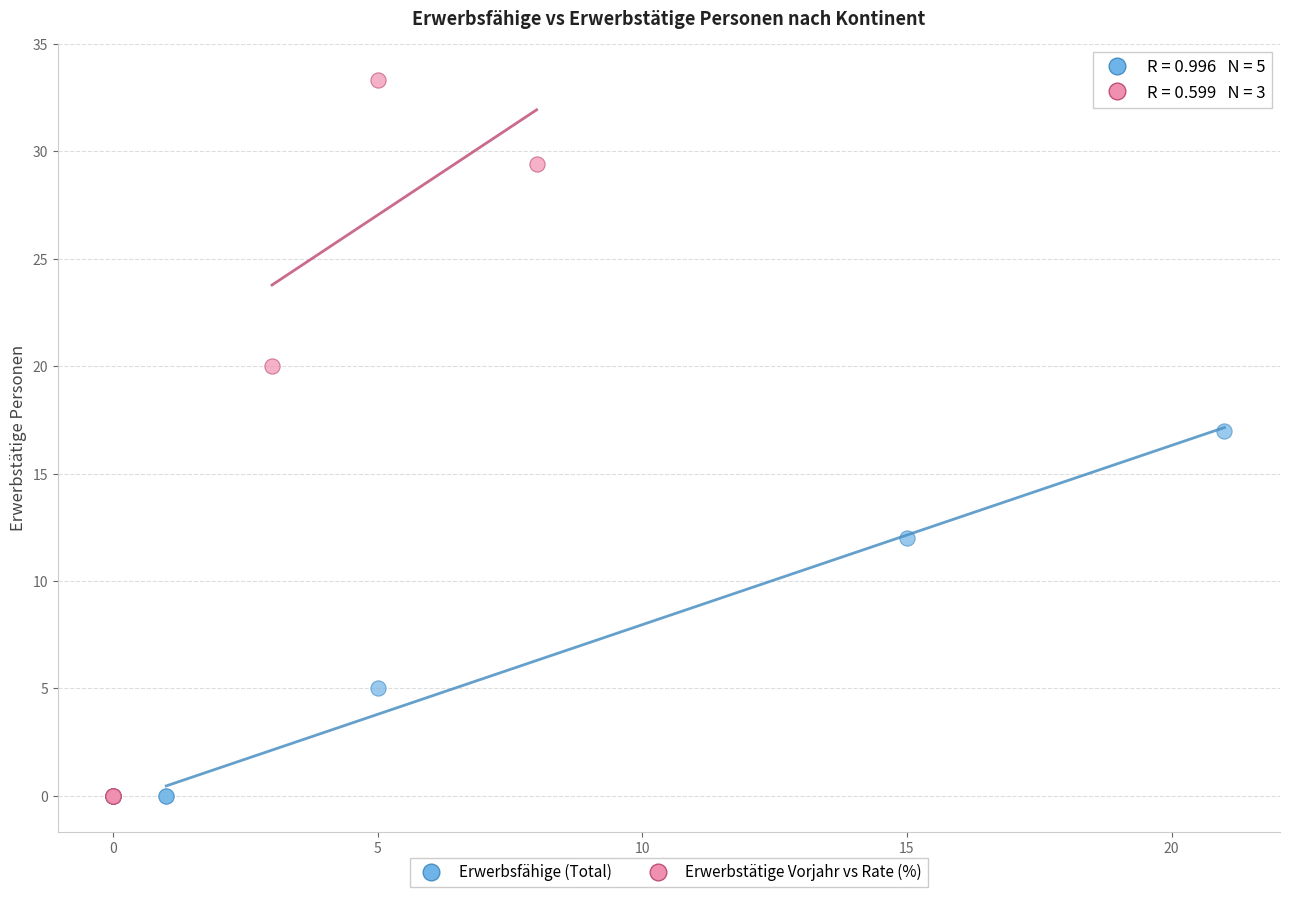

What are all the series names shown in the legend?

Erwerbsfähige (Total), Erwerbstätige Vorjahr vs Rate (%)